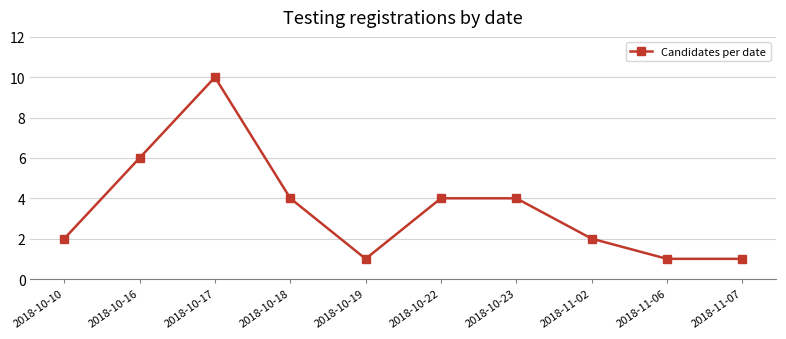

What is the ratio of the value at 2018-11-07 to the value at 2018-10-10?

0.5